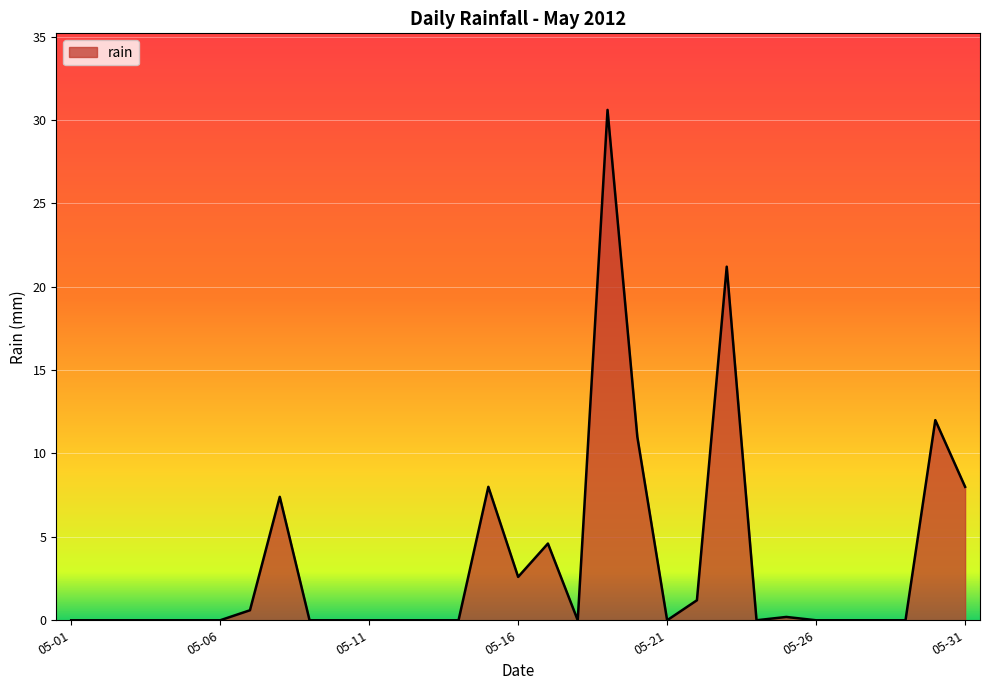

Reading left to right, transcribe all the data shown in this chart.

0.0	0.0	0.0	0.0	0.0	0.0	0.6	7.4	0.0	0.0	0.0	0.0	0.0	0.0	8.0	2.6	4.6	0.0	30.6	11.0	0.0	1.2	21.2	0.0	0.2	0.0	0.0	0.0	0.0	12.0	8.0